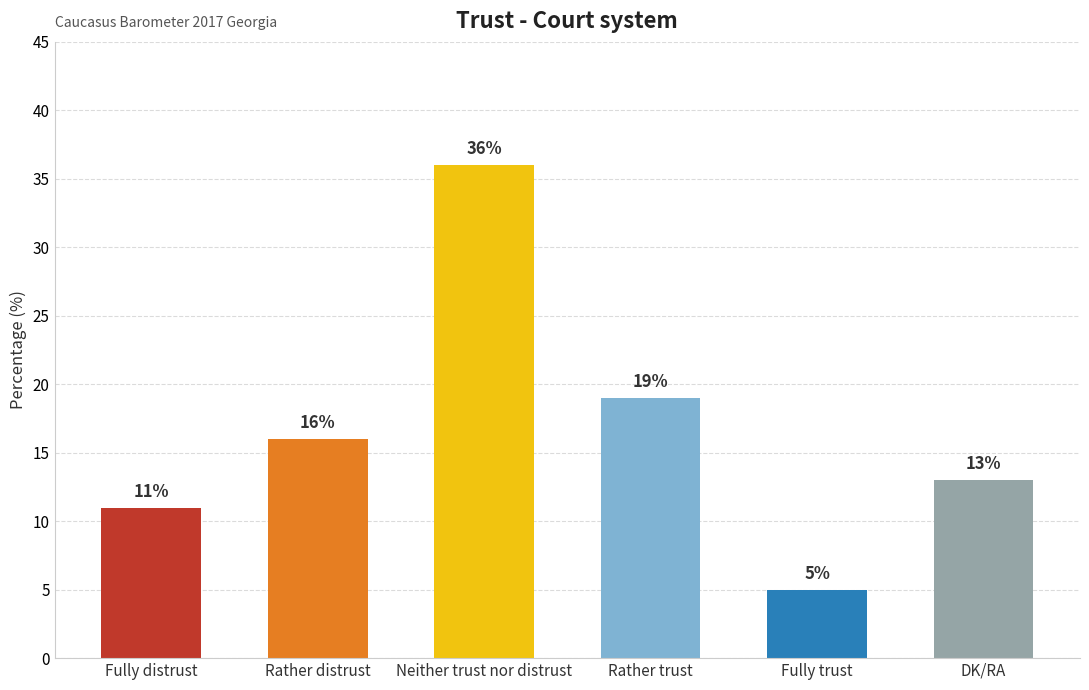

Which has a higher value, Rather distrust or Fully trust?

Rather distrust